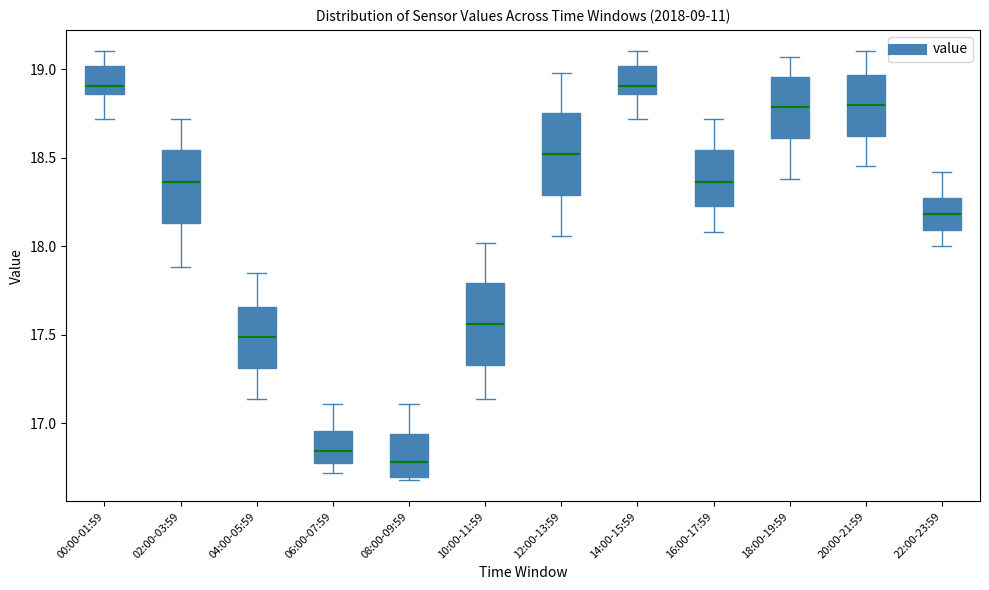

Which box's median line is the lowest?

08:00-09:59